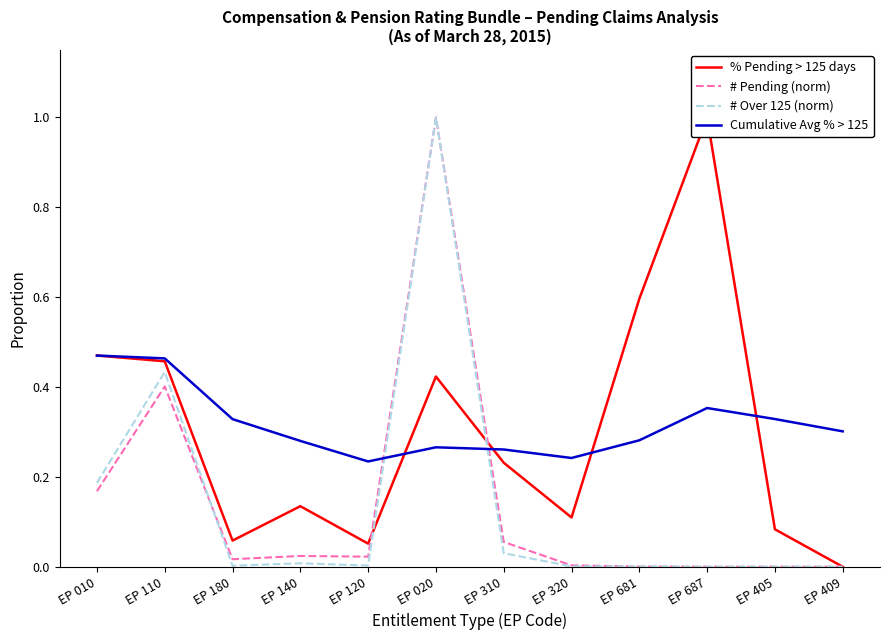

What is the maximum value shown in the chart?

1.0